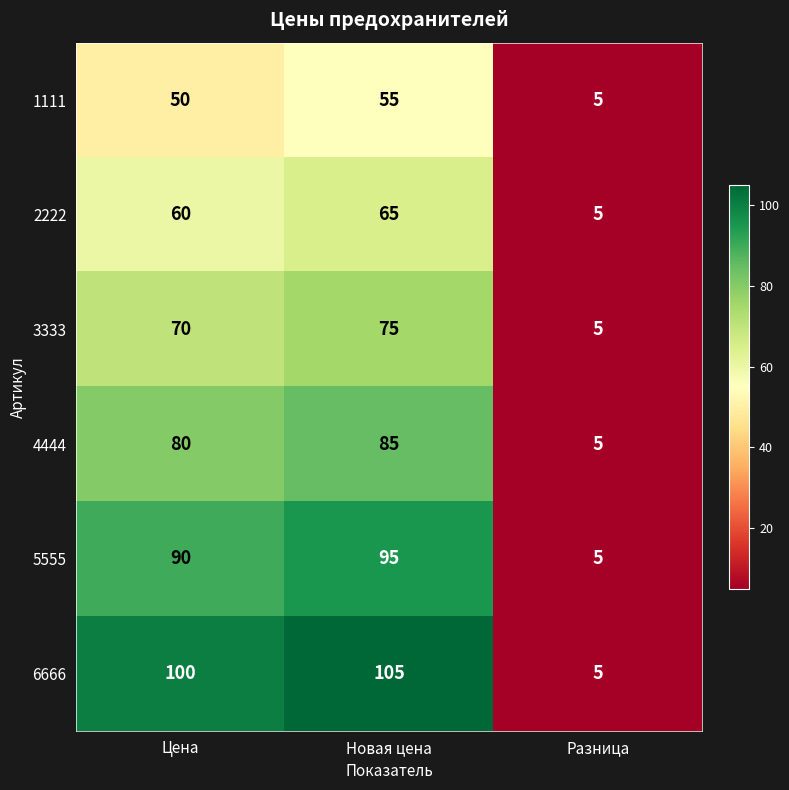

Rank the series by their maximum value, from highest to lowest.

6666, 5555, 4444, 3333, 2222, 1111